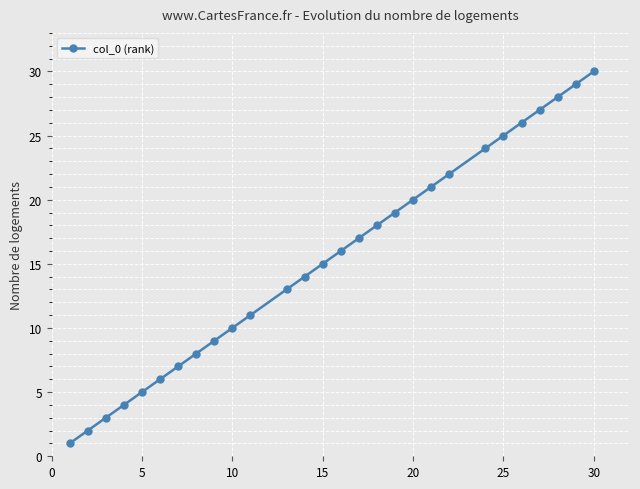

Reading left to right, what are all the values shown in this chart?

1	2	3	4	5	6	7	8	9	10	11	13	14	15	16	17	18	19	20	21	22	24	25	26	27	28	29	30